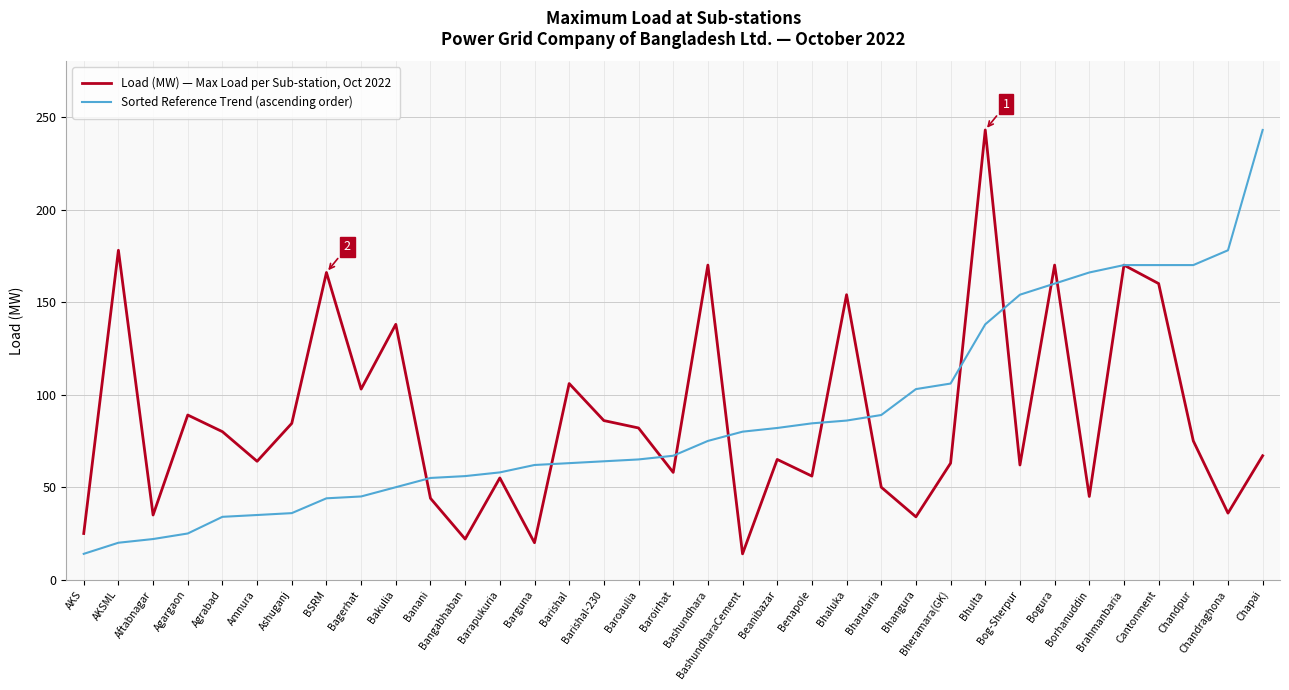

What is the minimum value shown in the chart?

14.0